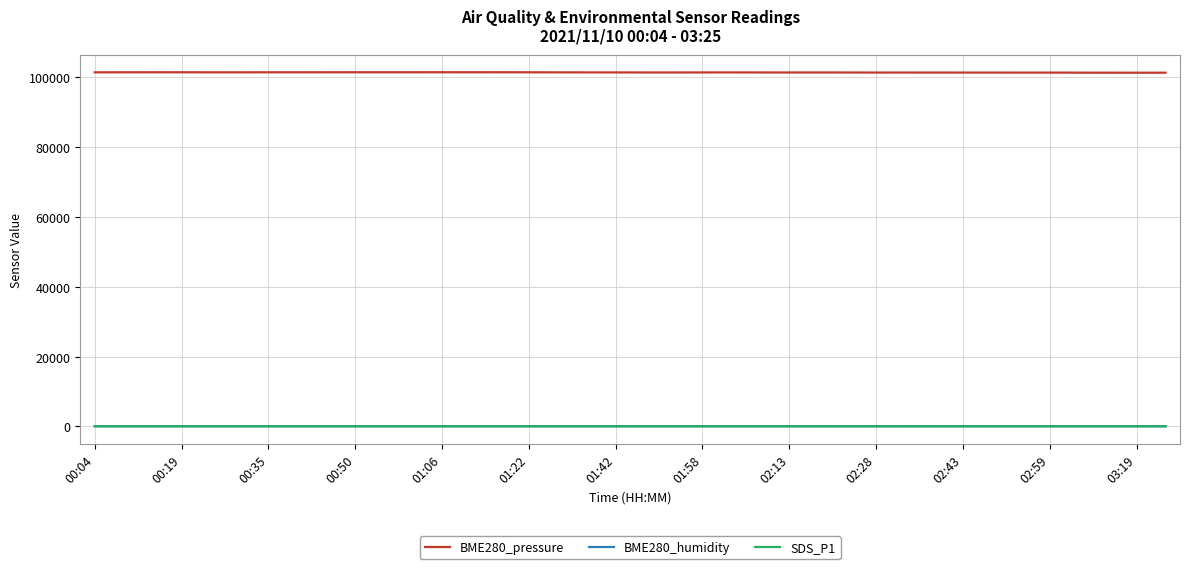

True or false: BME280_pressure and BME280_humidity intersect in this chart.

False